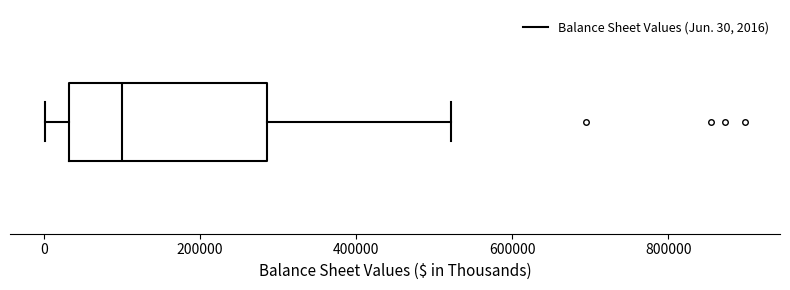

Transcribe this box plot: give where the median line is, the range the box spans, and where the two whiskers end, as read against the x-axis. The values are not printed on the chart, so give them approximately, as read against the axis.

median 100000, box 40000 to 280000, whiskers 0 to 520000